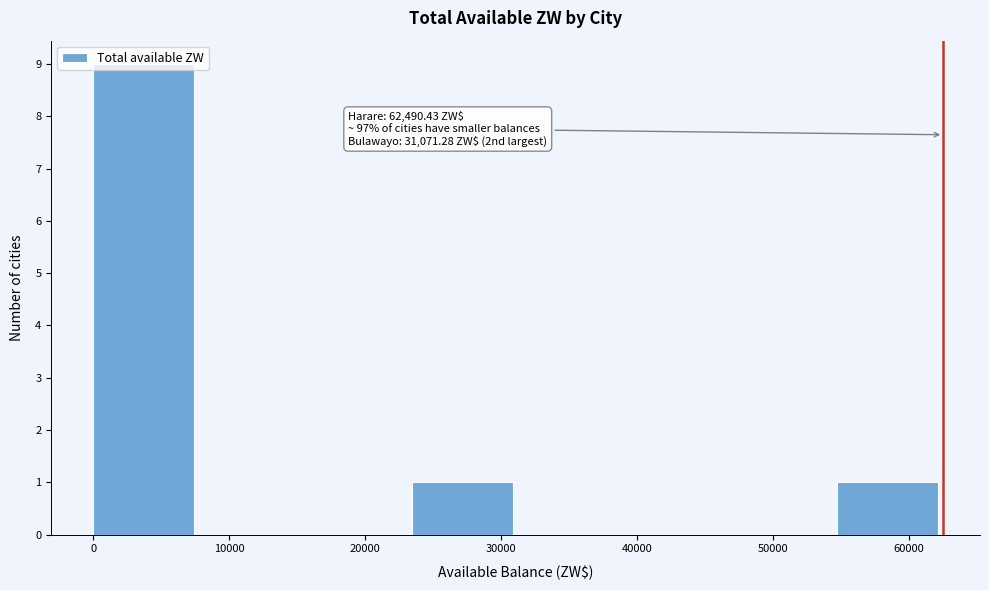

Which range on the x-axis has the tallest bar?

0 to 8000